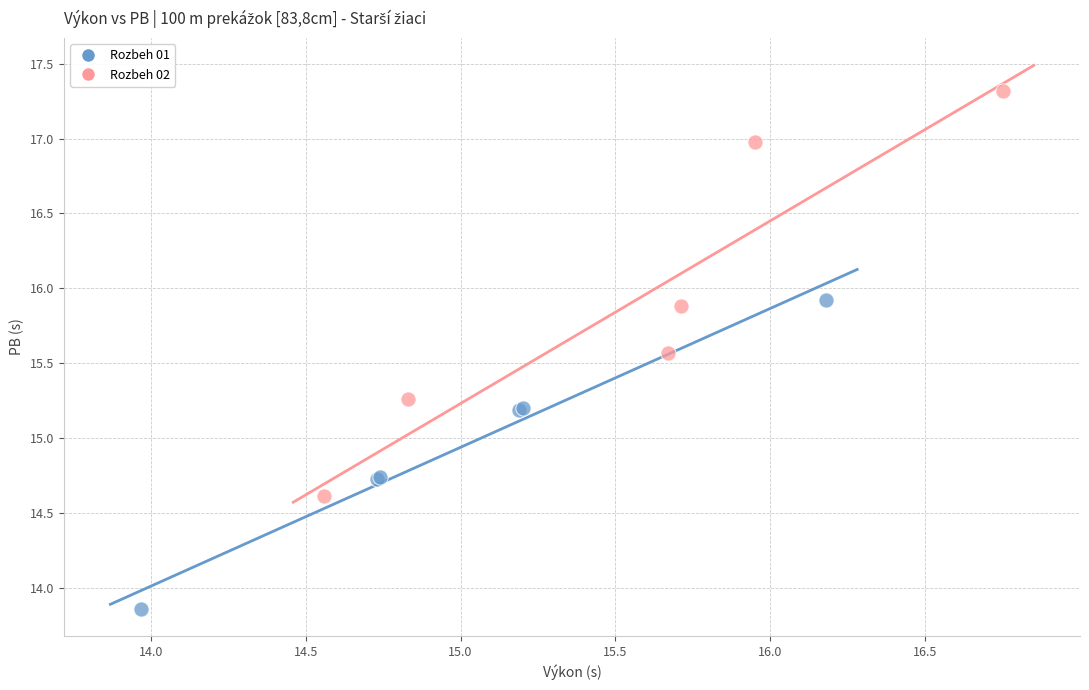

Which series has the widest spread of Y values?

Rozbeh 02